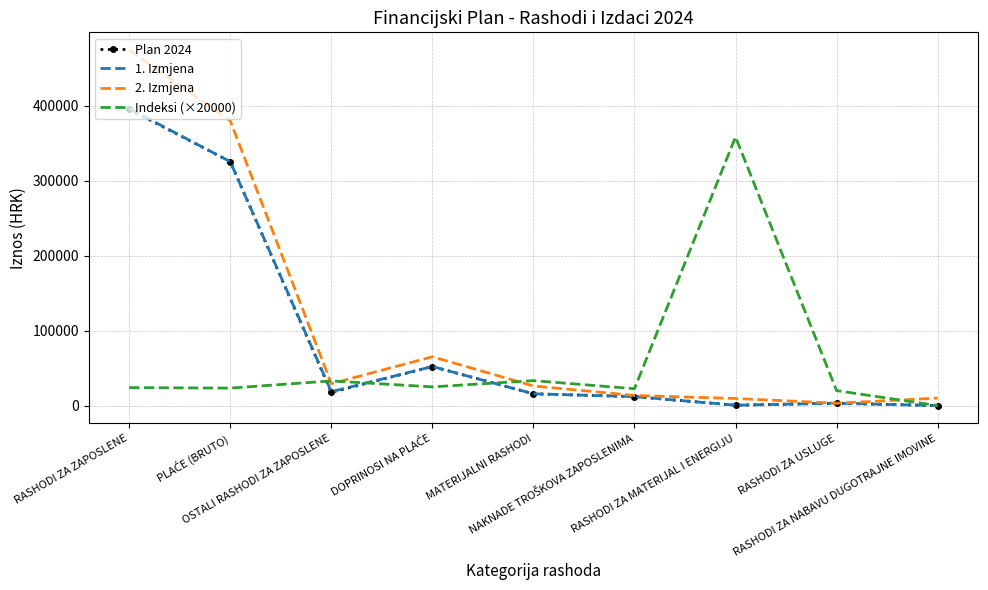

What is the maximum value shown in the chart?

474320.0